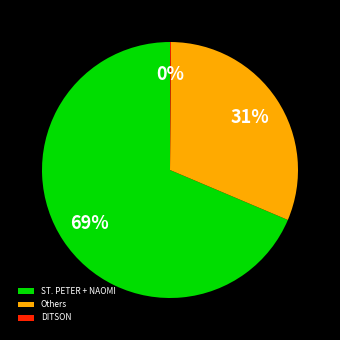

Do Others and ST. PETER + NAOMI together represent more than half of the pie?

Yes